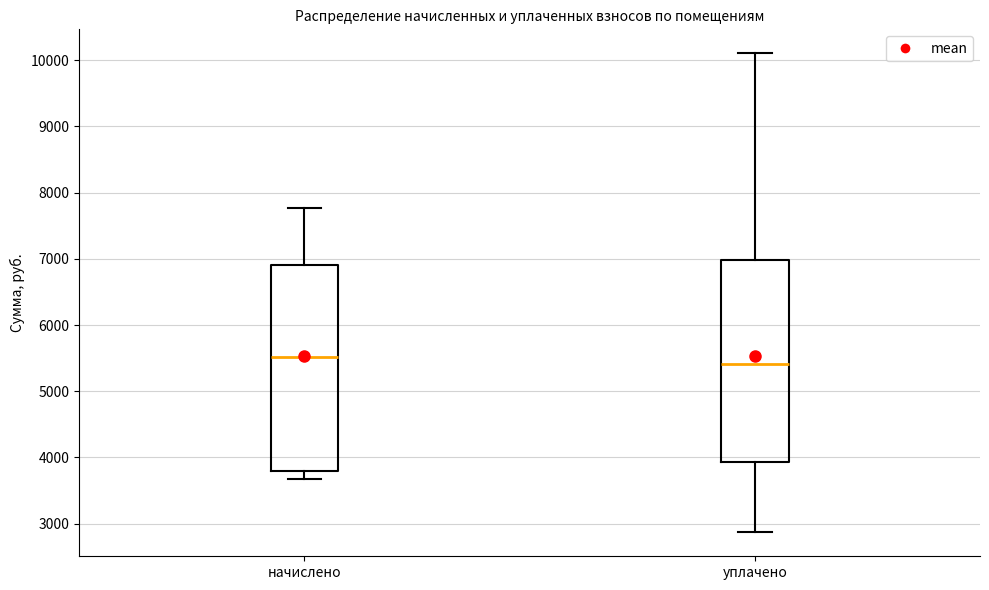

Which box's median line is the lowest?

уплачено